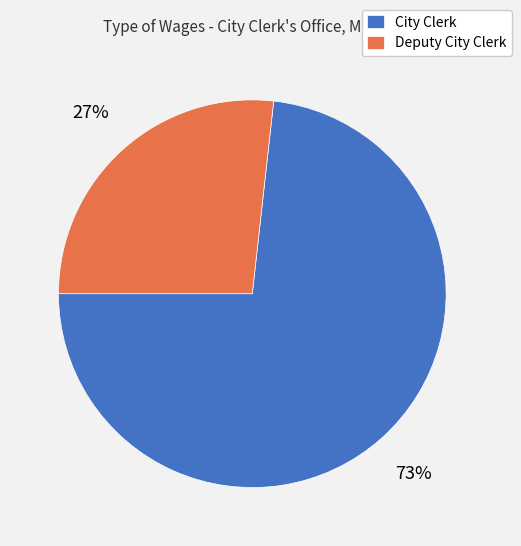

To the nearest percent, what is the difference between the Deputy City Clerk and City Clerk slice percentages?

46%